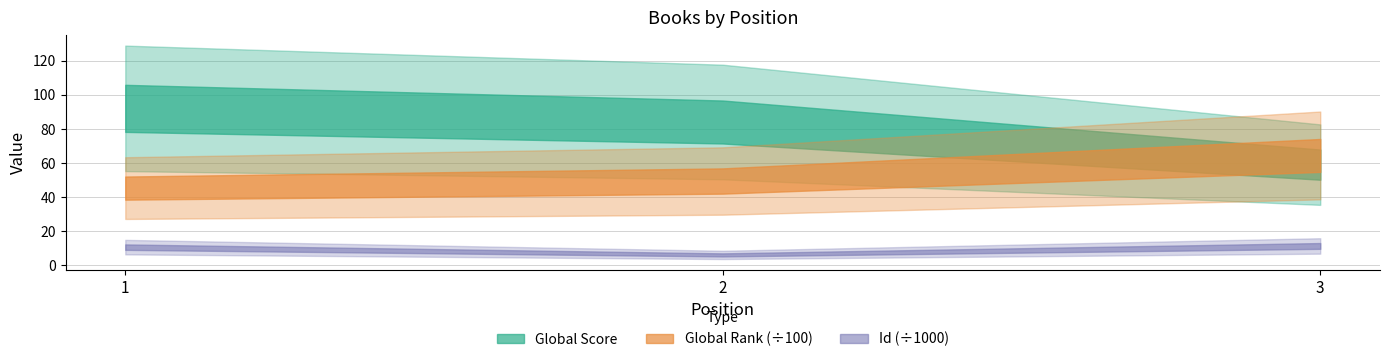

Reading right to left, extract all data points from this chart.

Global Score: 59	84	92
Global Rank: 6439	4939	4524
Id: 11320	6060	10625